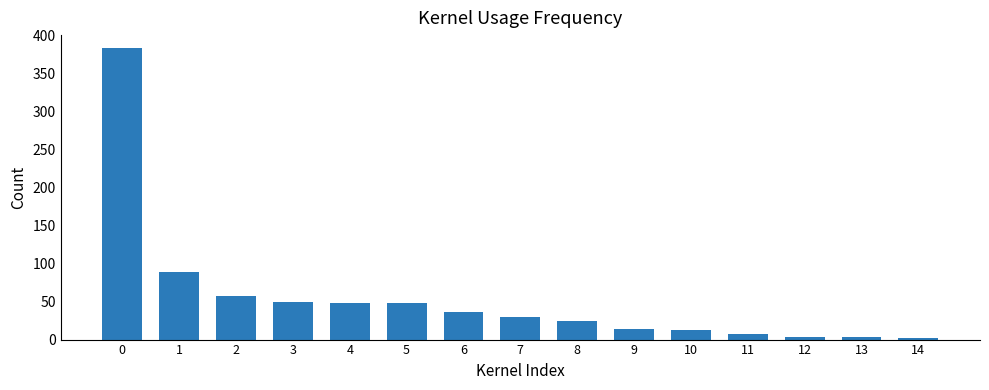

What value does the data have at 5?

48.5